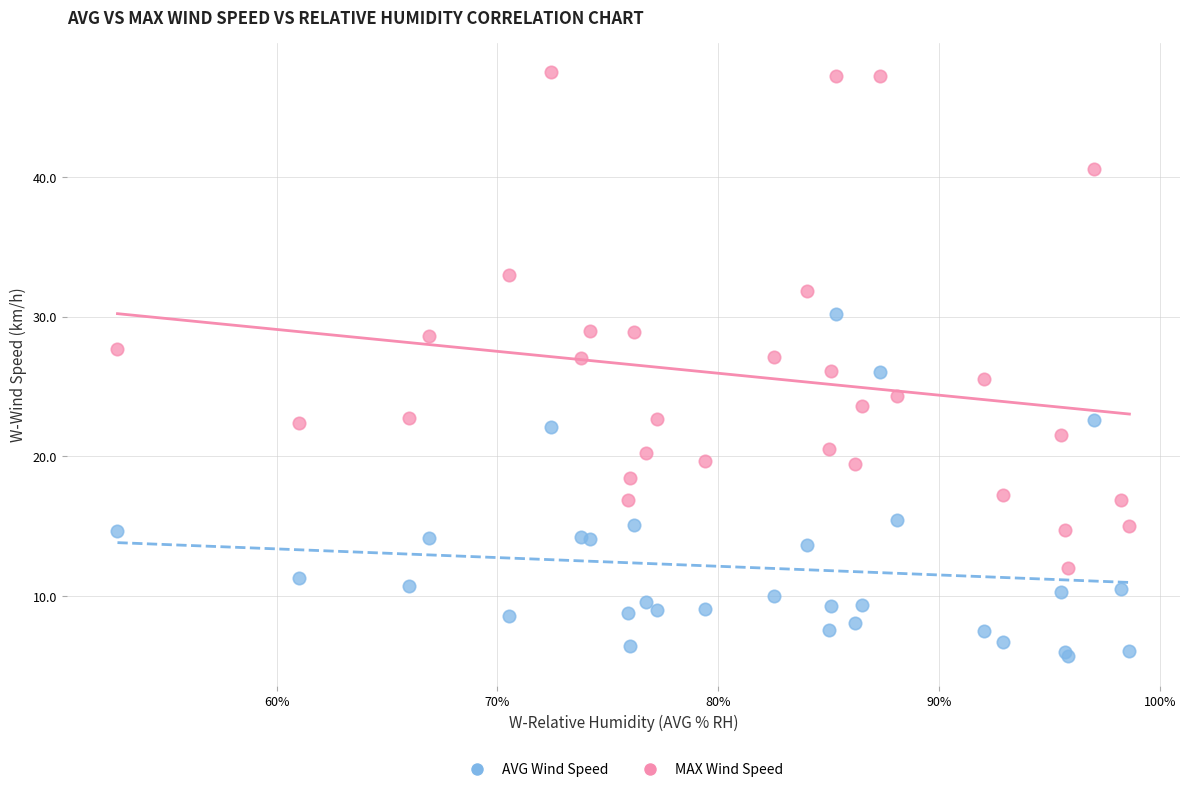

What are all the series names shown in the legend?

AVG Wind Speed, MAX Wind Speed